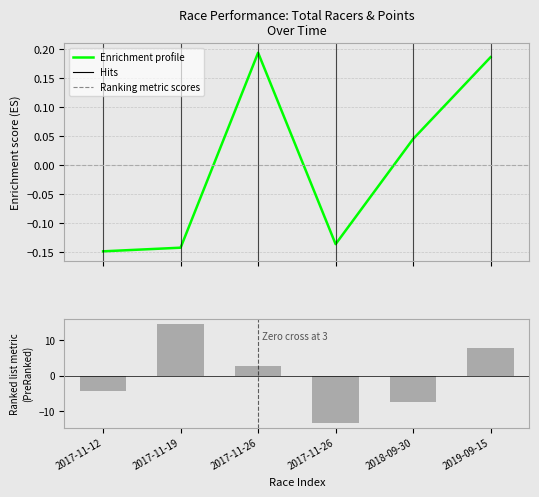

How many distinct data groups are displayed?

2